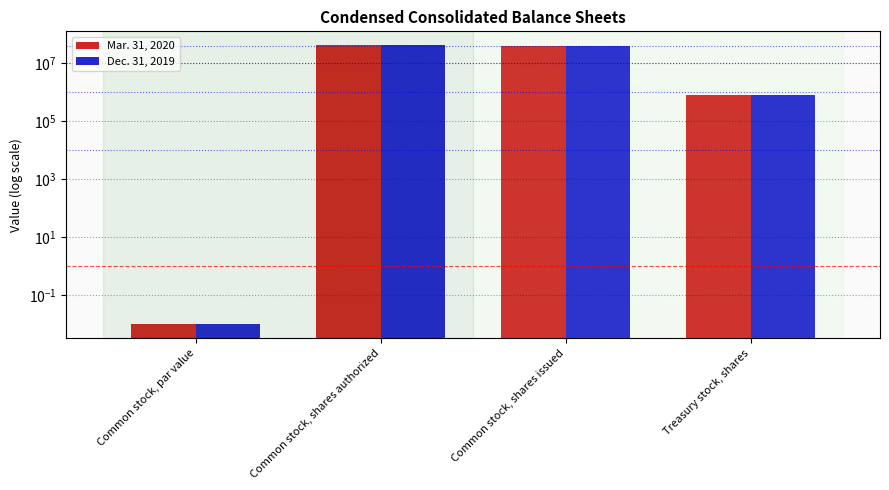

True or false: Dec. 31, 2019 has a value of 0.0 at Common stock, par value.

True